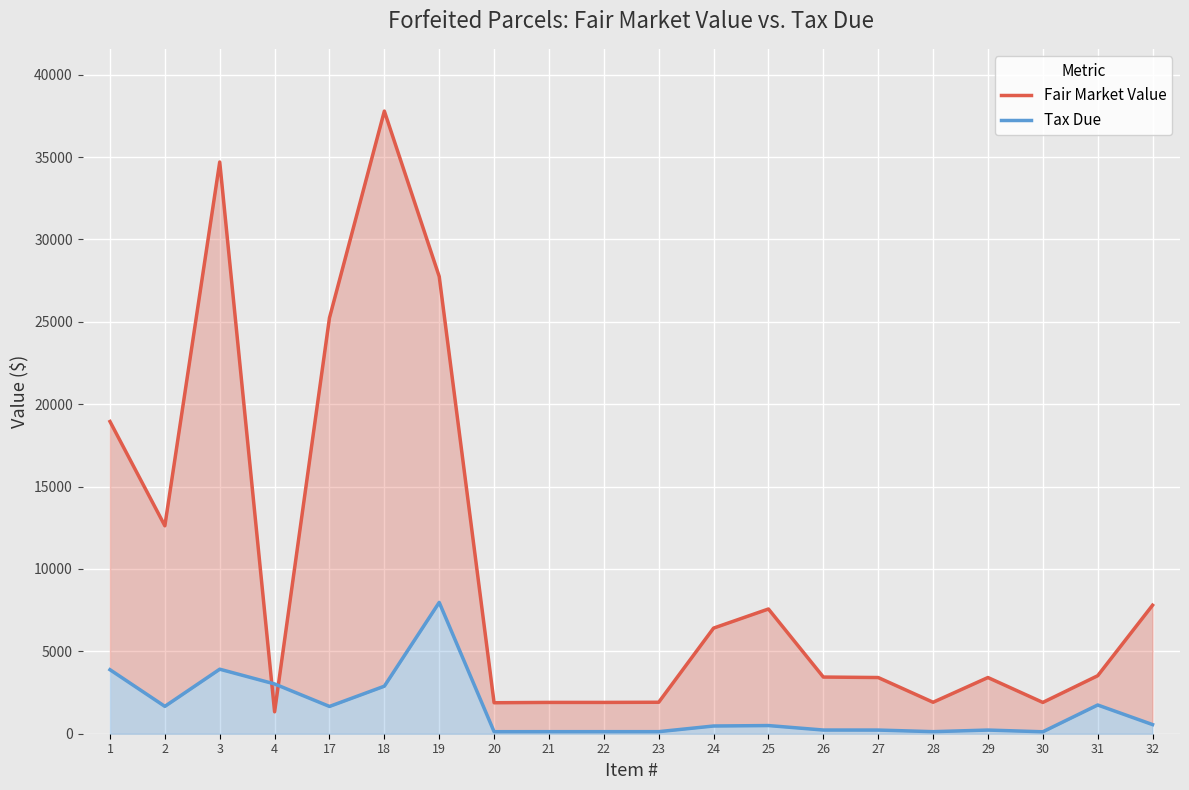

How many times do Fair Market Value and Tax Due cross each other?

2